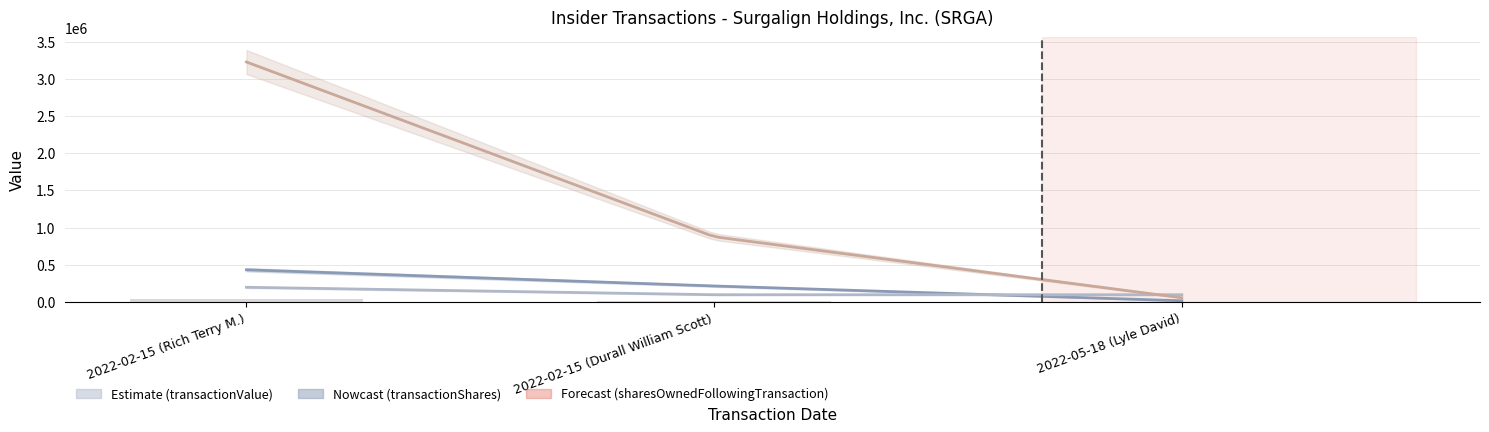

At how many categories does at least one series exceed 1269099?

1